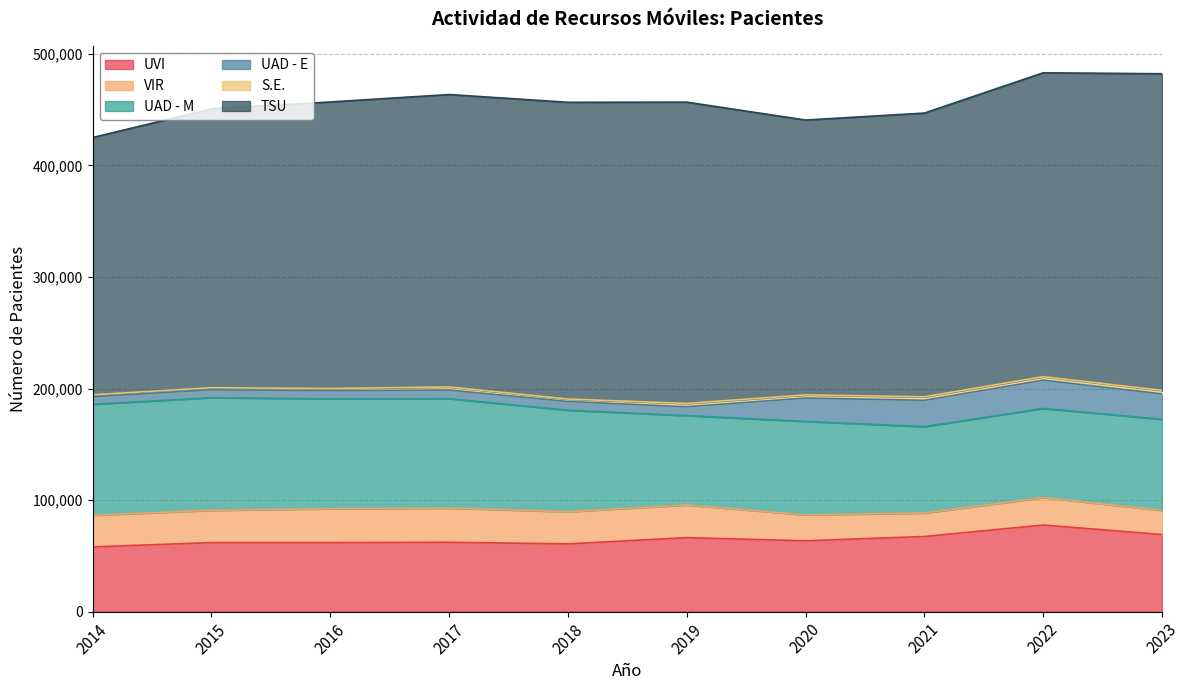

Reading left to right, what are all the values shown in this chart?

UVI: 58041	61882	61886	62163	60753	66325	63503	67383	77639	69120
VIR: 28406	28937	30326	30638	28813	29291	23199	21026	24620	21620
UAD - M: 99427	100961	98536	98134	90996	80085	83831	77419	79909	81672
UAD - E: 6793	7088	7232	7681	7778	7921	20933	23577	25314	22751
S.E.: 1703	1860	2013	2785	2223	3011	2802	3186	3145	3187
TSU: 230621	249895	256858	262104	265996	270053	246364	254307	272379	283784